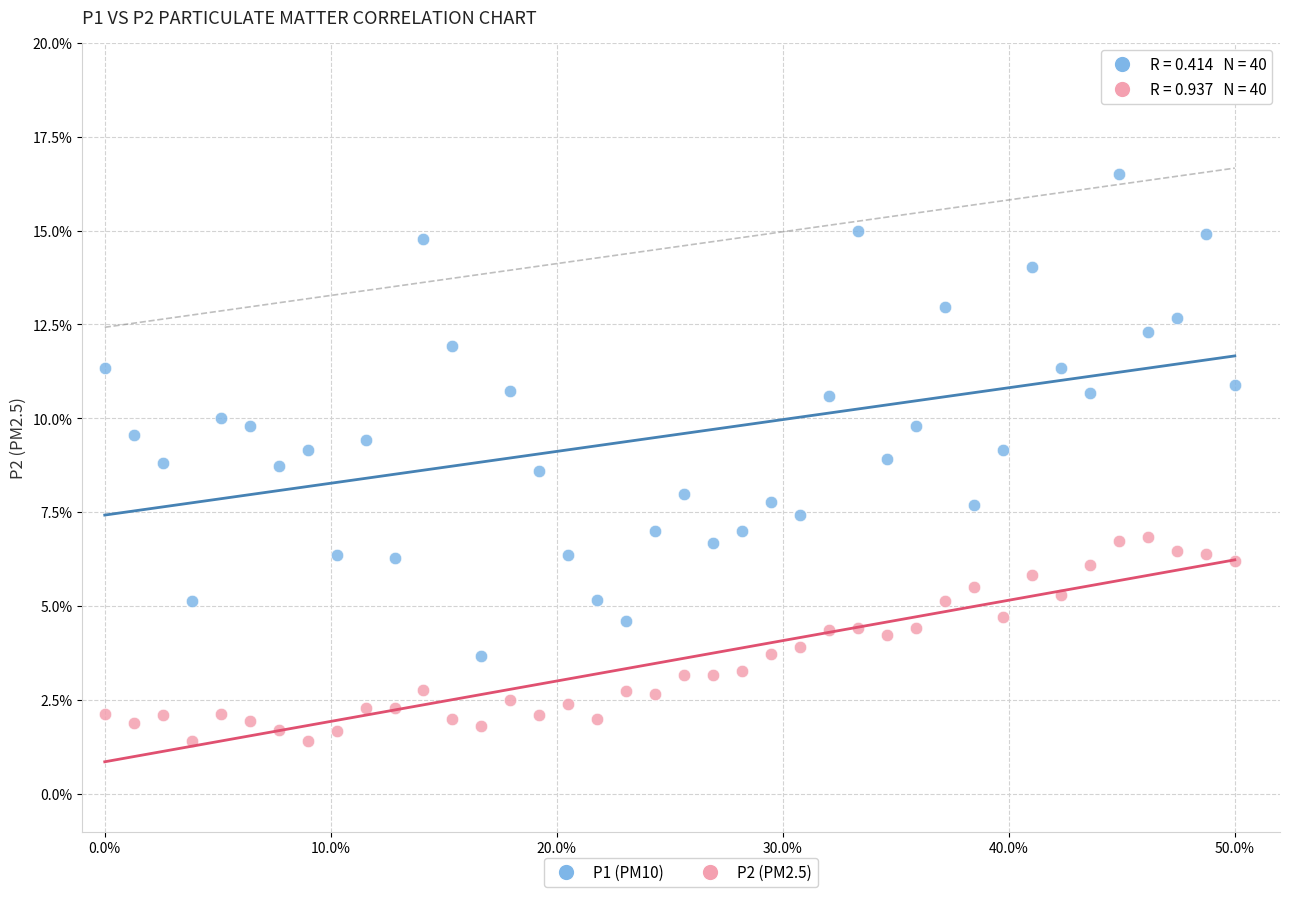

Which series contains the lowest Y value?

P2 (PM2.5)